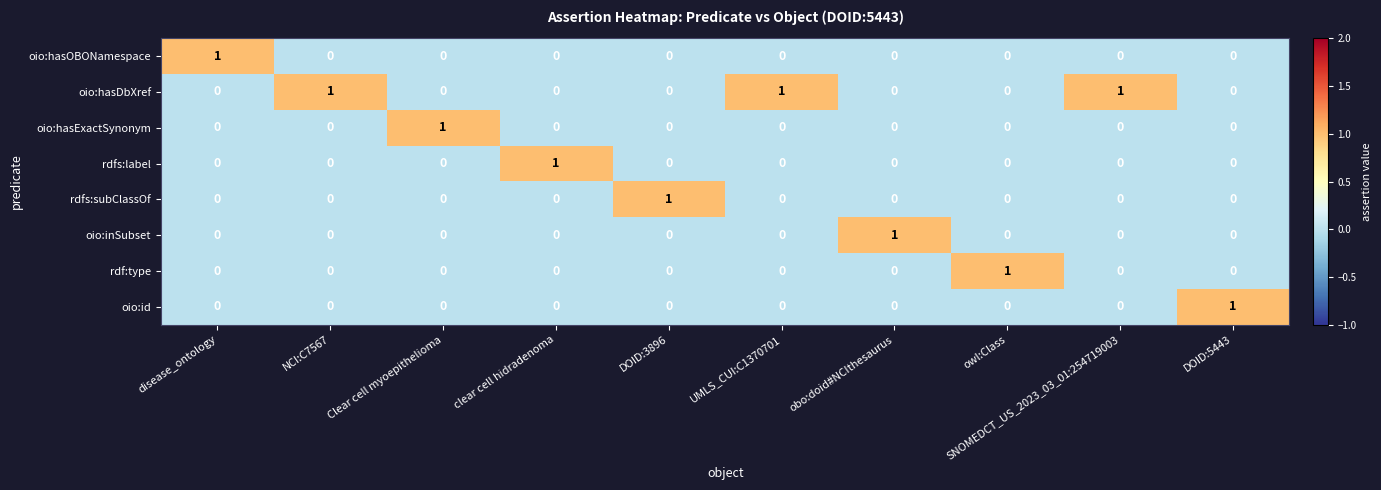

Which series has the largest total across all categories?

oio:hasDbXref